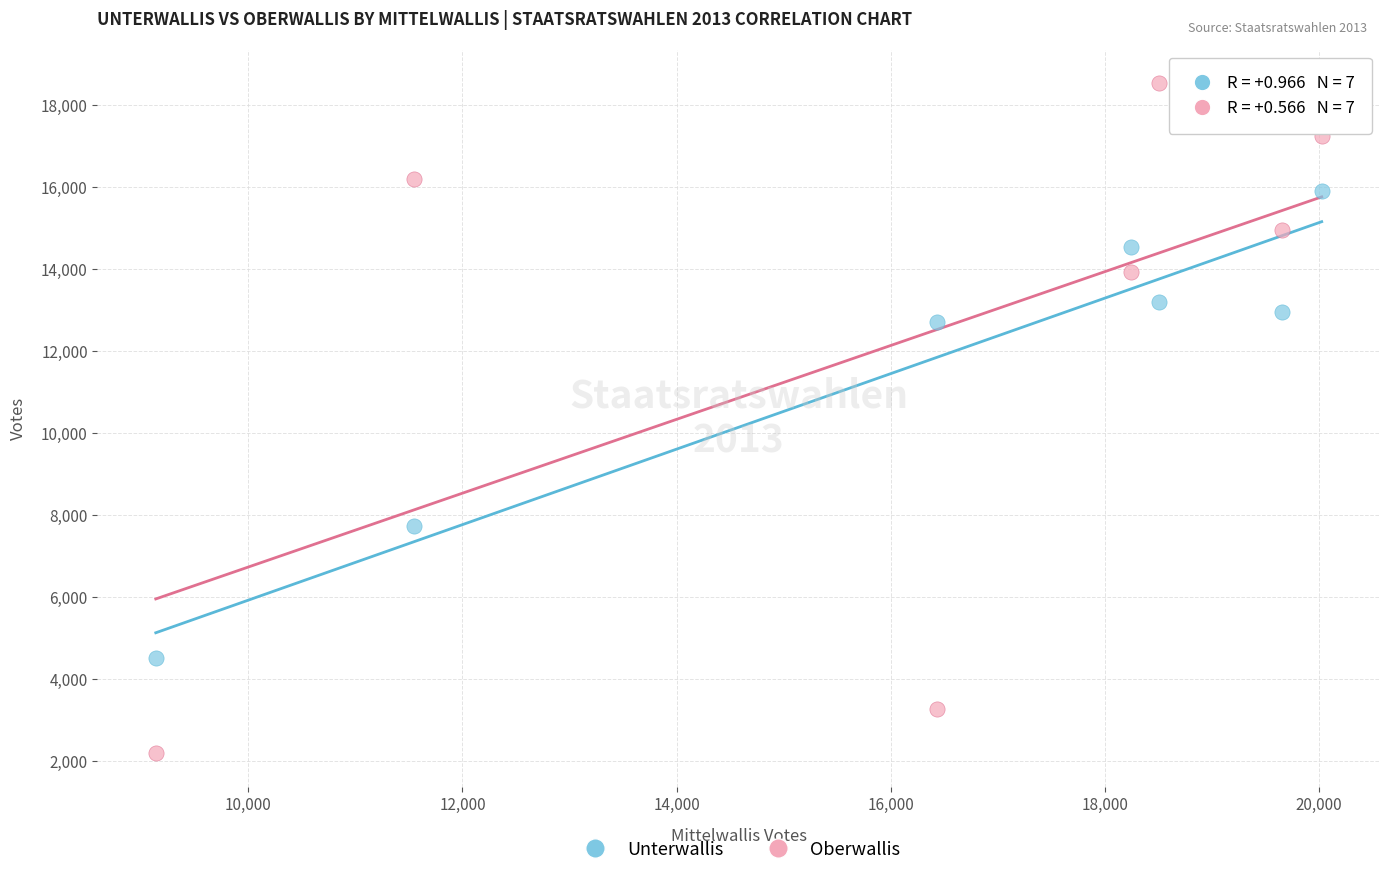

Which series contains the highest Y value?

Oberwallis